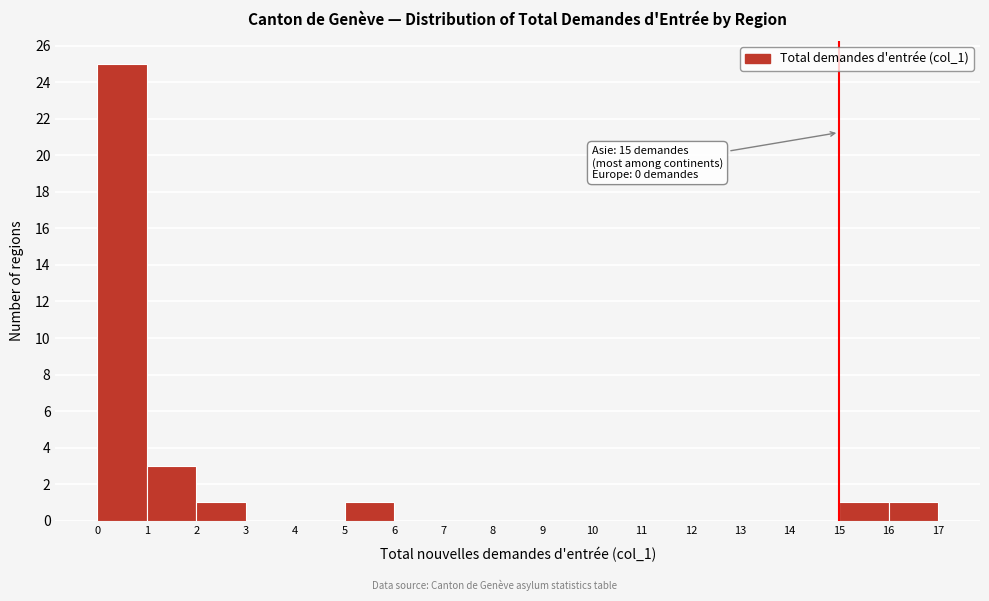

Which range on the x-axis has the tallest bar?

0 to 1